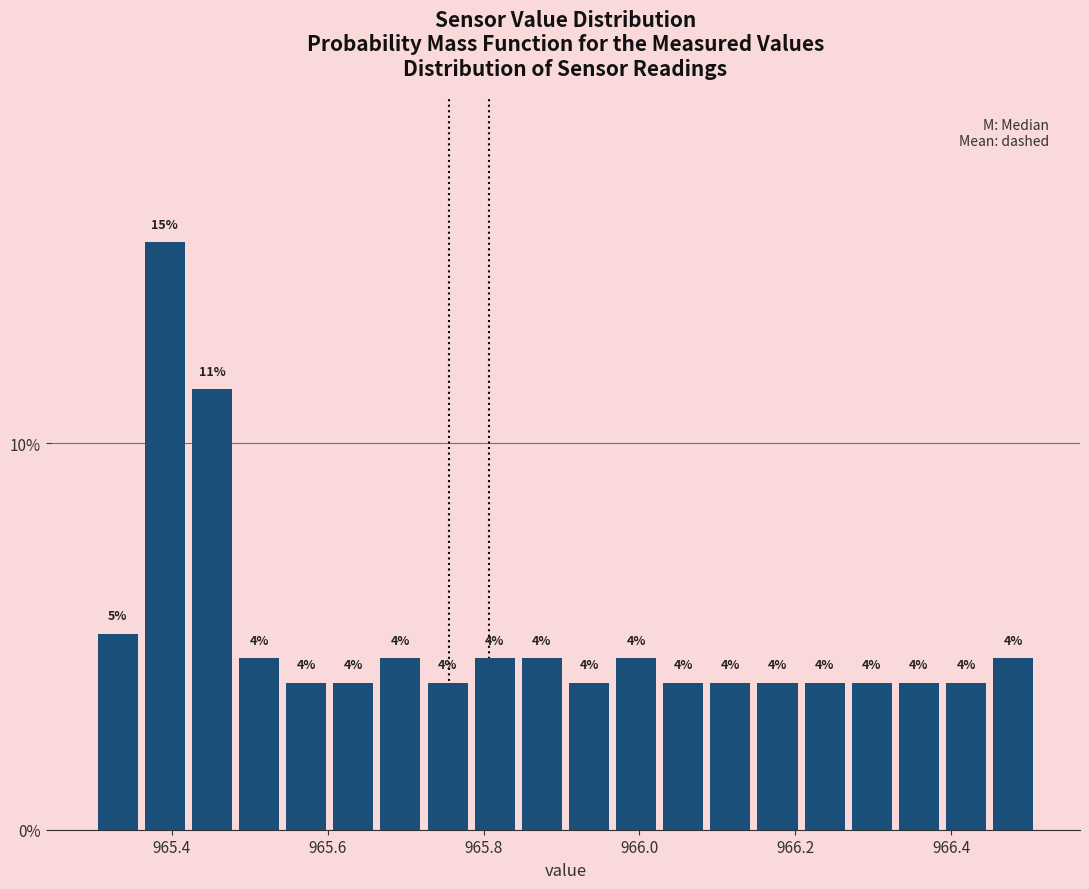

Around what value on the x-axis is the tallest bar? Give the approximate position of its centre, as read against the axis.

965.40